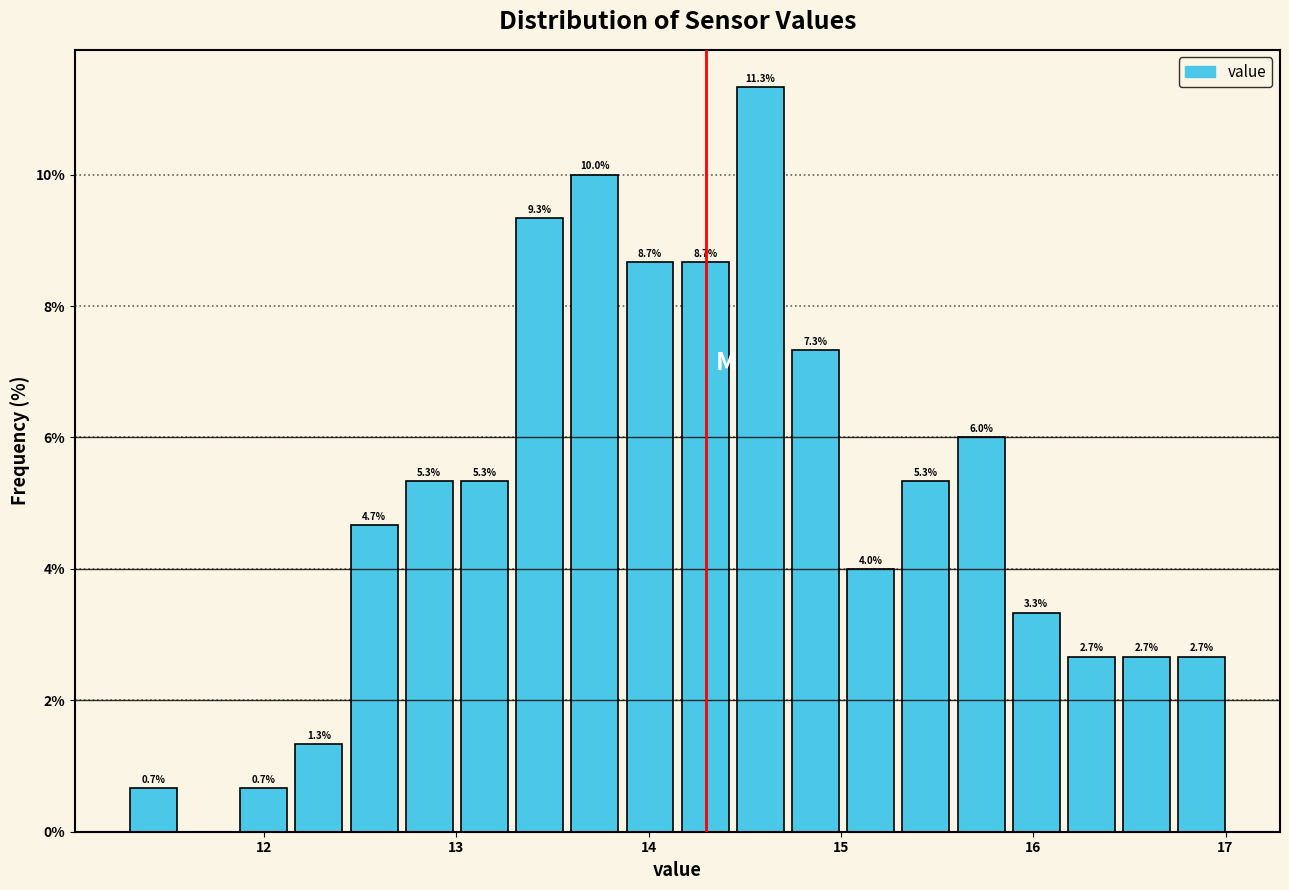

Read against the x-axis, roughly where is the centre of the tallest bar?

14.6